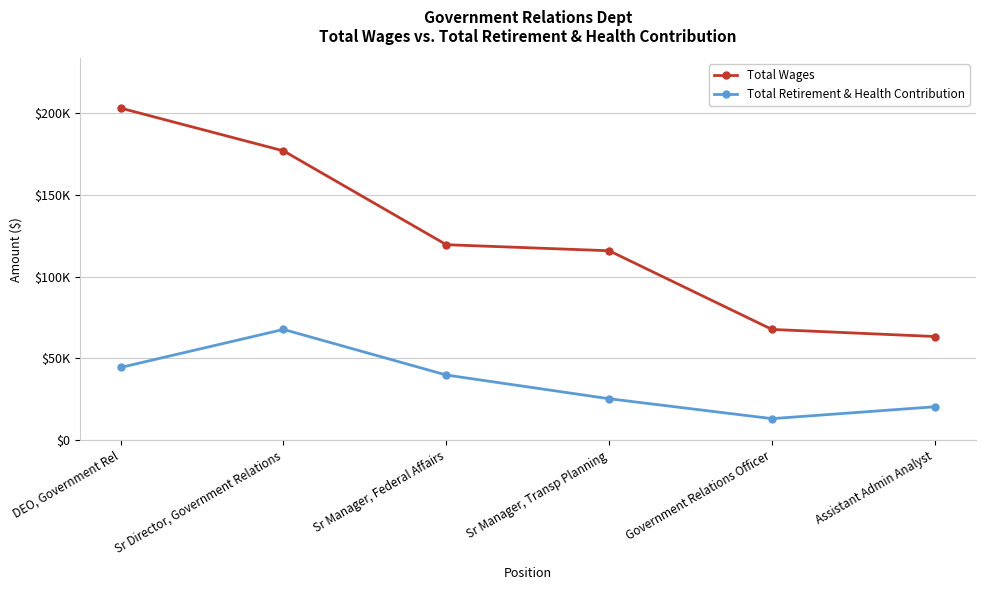

List the series in order of their peak value, lowest first.

Total Retirement & Health Contribution, Total Wages